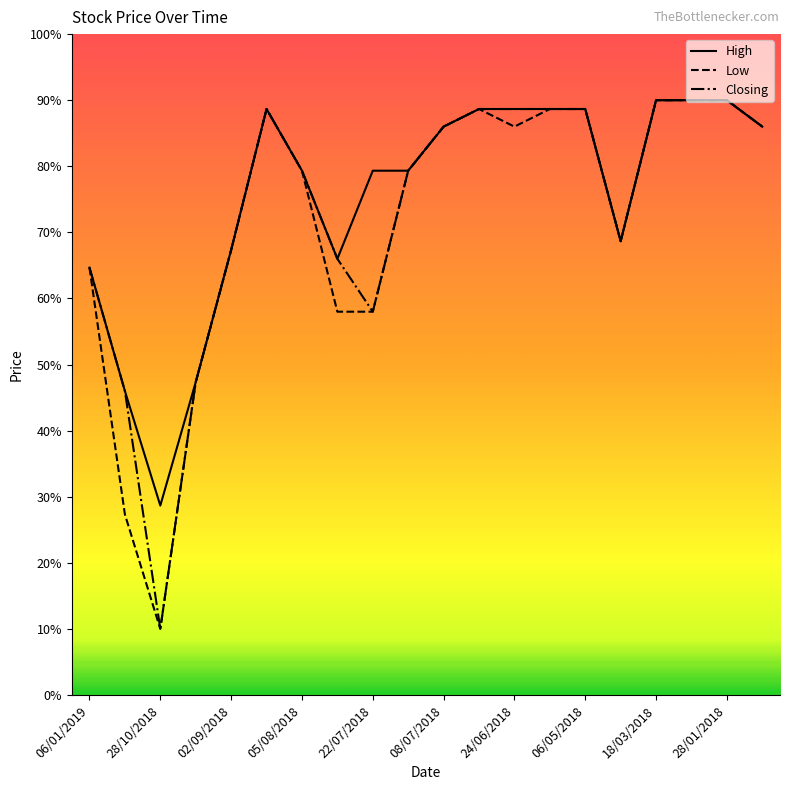

What is the minimum value shown in the chart?

10.0